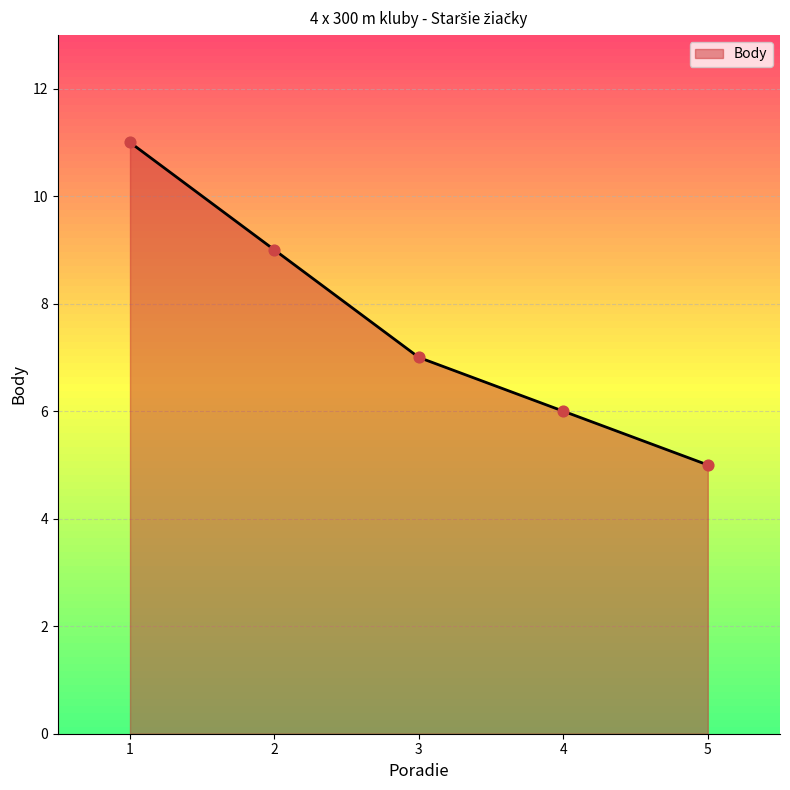

Approximately how many times larger is the value at 2 compared to 1?

0.8